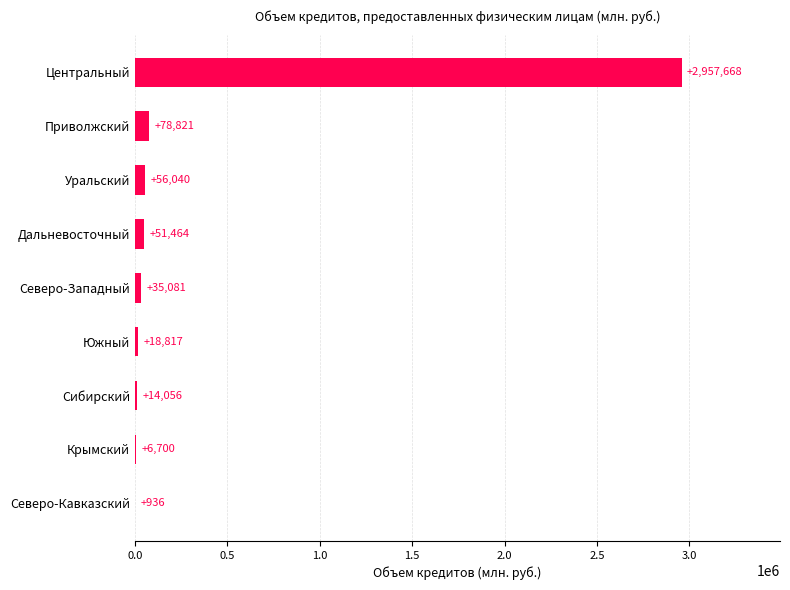

What is the sum of the values at Крымский and Центральный?

2964368